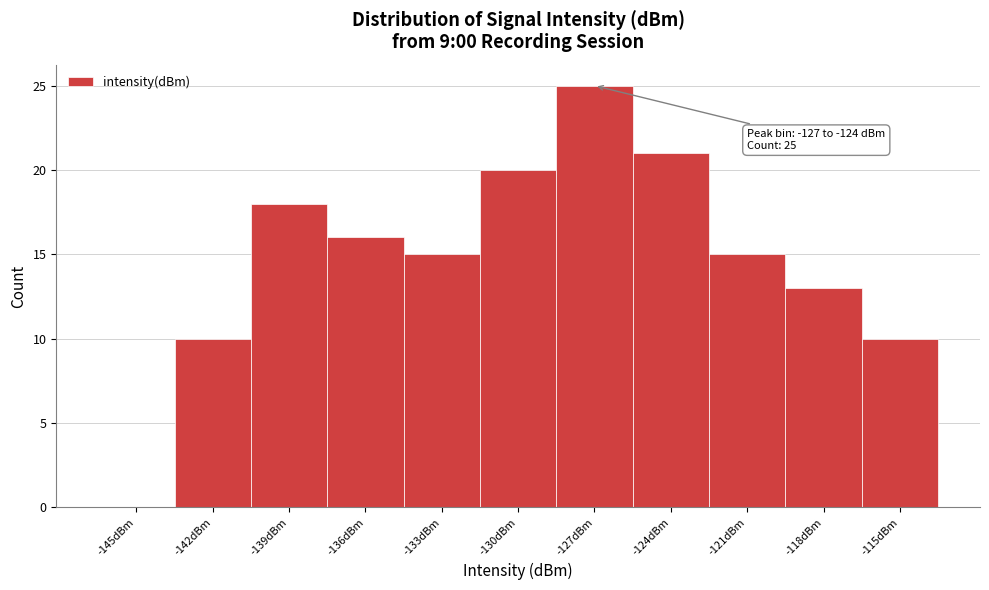

Reading left to right, transcribe all the data shown in this chart.

-145dBm=0	-142dBm=10	-139dBm=18	-136dBm=16	-133dBm=15	-130dBm=20	-127dBm=25	-124dBm=21	-121dBm=15	-118dBm=13	-115dBm=10